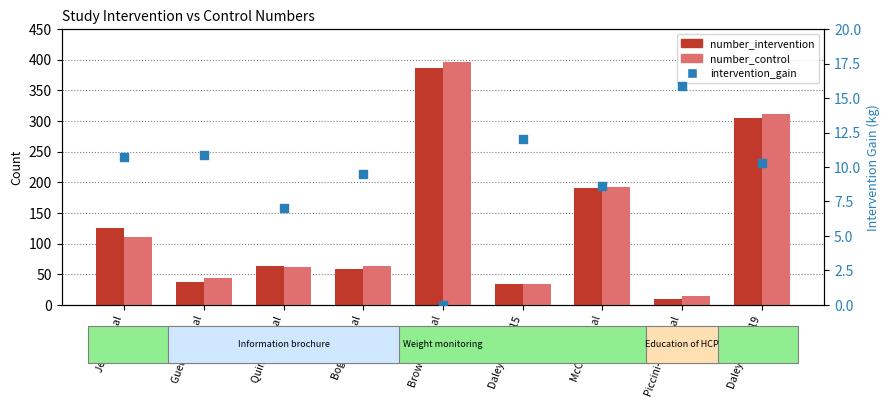

Which series has the widest spread of Y values?

number_control